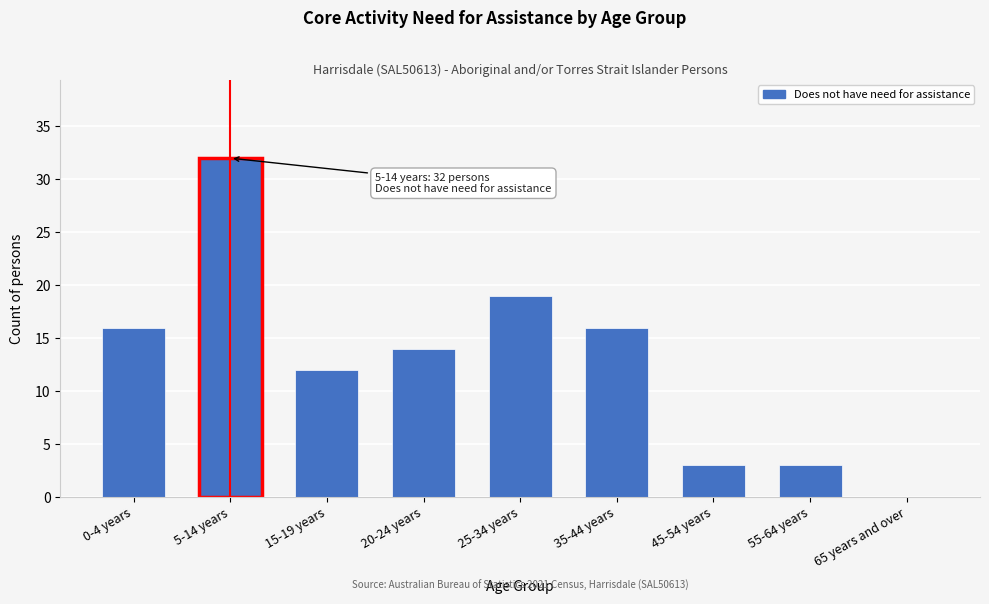

Reading left to right, what are all the values shown in this chart?

0-4 years=16	5-14 years=32	15-19 years=12	20-24 years=14	25-34 years=19	35-44 years=16	45-54 years=3	55-64 years=3	65 years and over=0